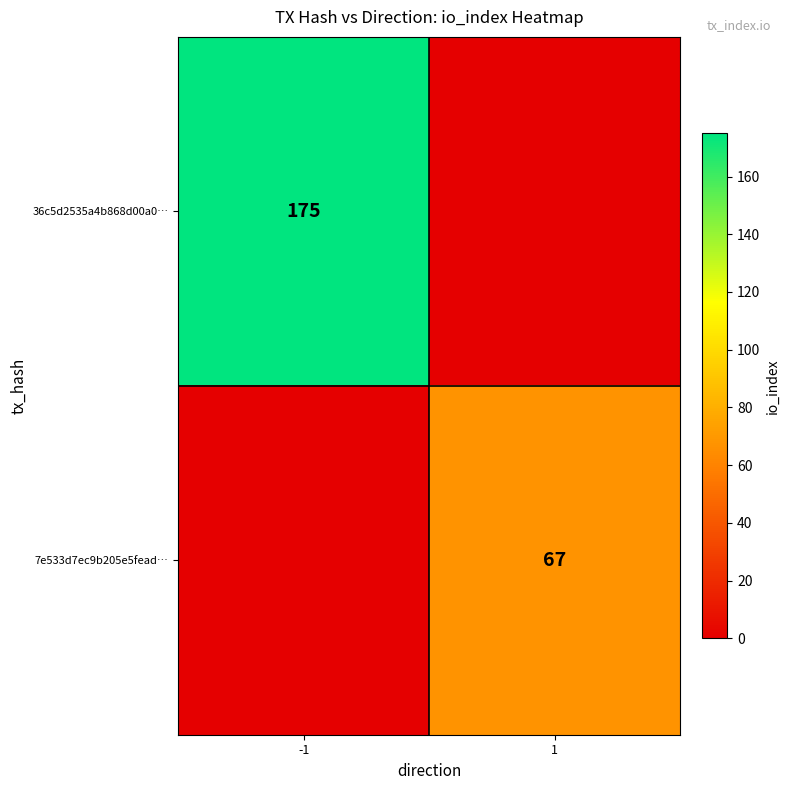

What is the difference between the highest and lowest values at 1?

67